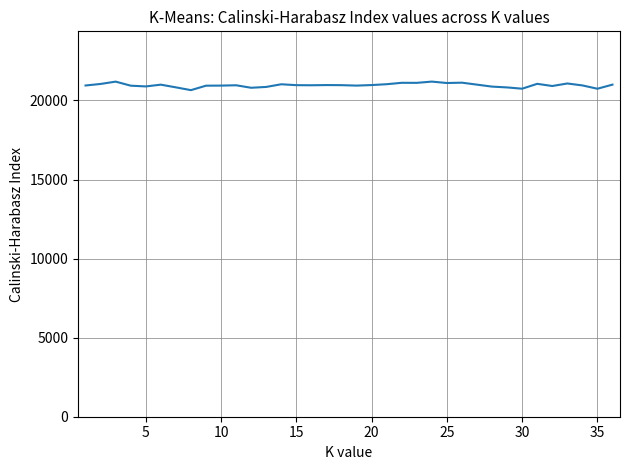

What is the minimum value shown in the chart?

20653